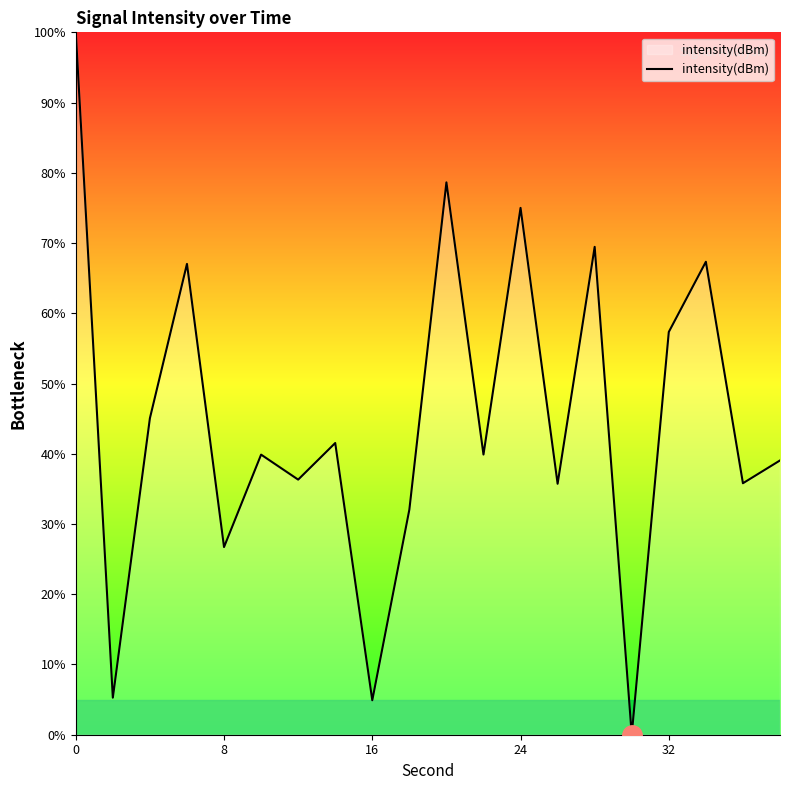

What is the greatest value displayed?

100.0